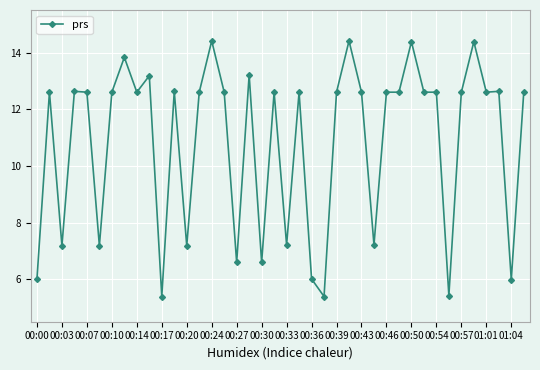

True or false: there are more than 1 points higher than both neighbors.

True